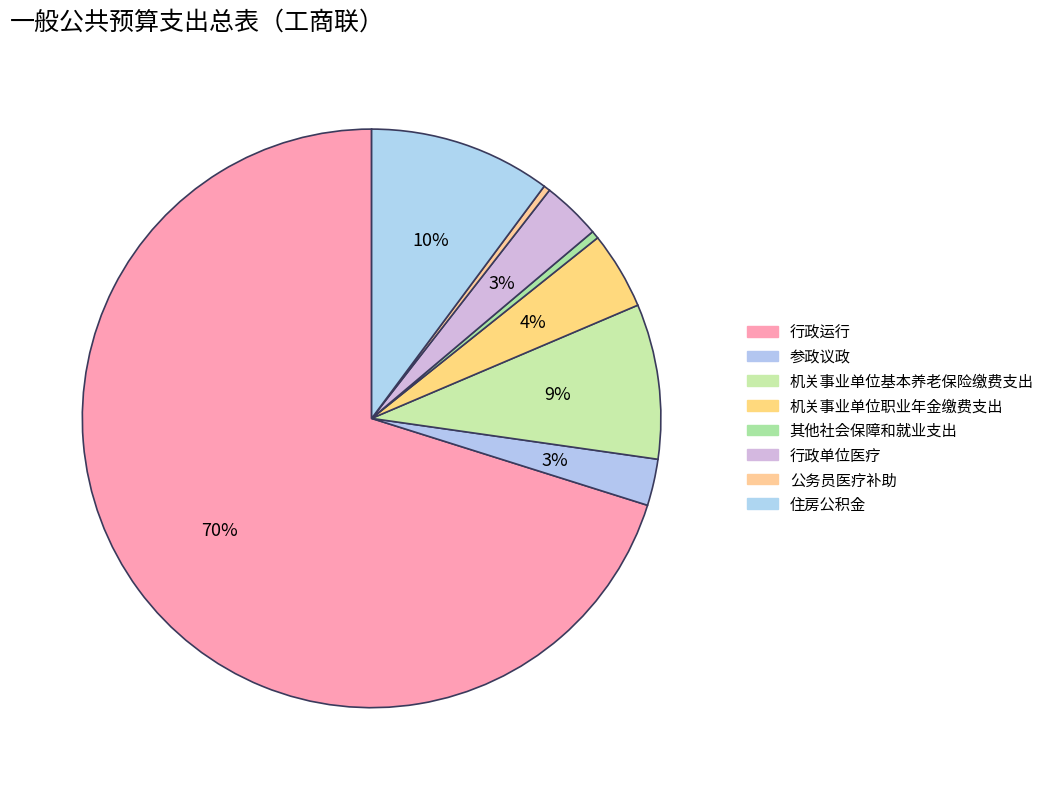

What percentage do 公务员医疗补助 and 住房公积金 together represent?

10.5%